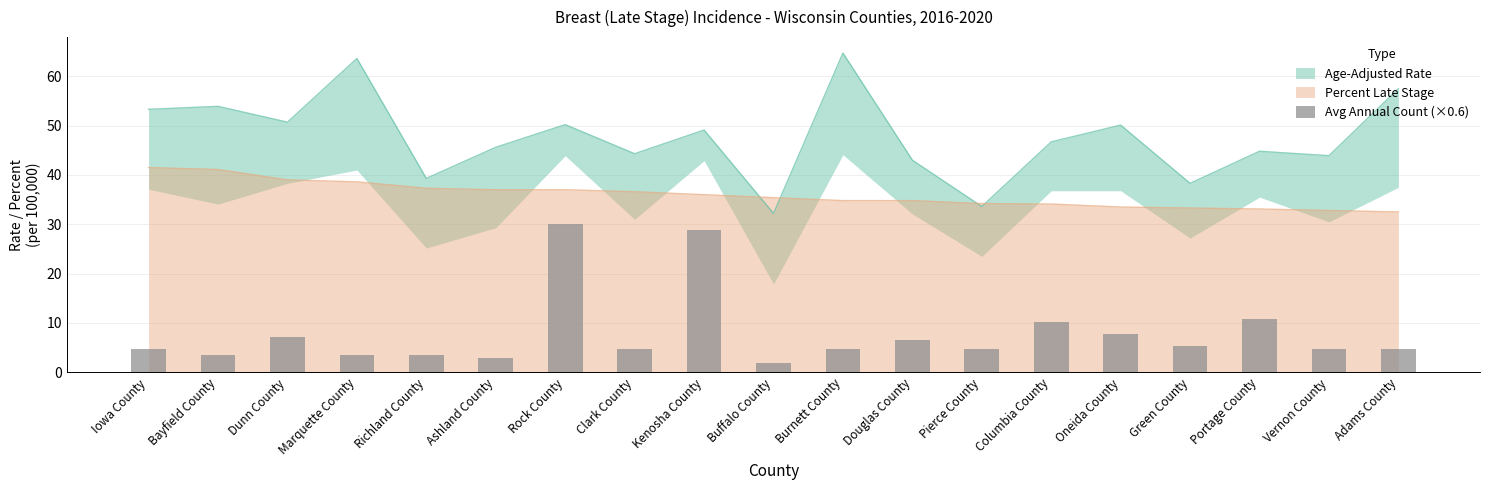

Reading right to left, what are all the values shown in this chart?

4.8	4.8	10.8	5.4	7.8	10.2	4.8	6.6	4.8	1.8	28.8	4.8	30.0	3.0	3.6	3.6	7.2	3.6	4.8